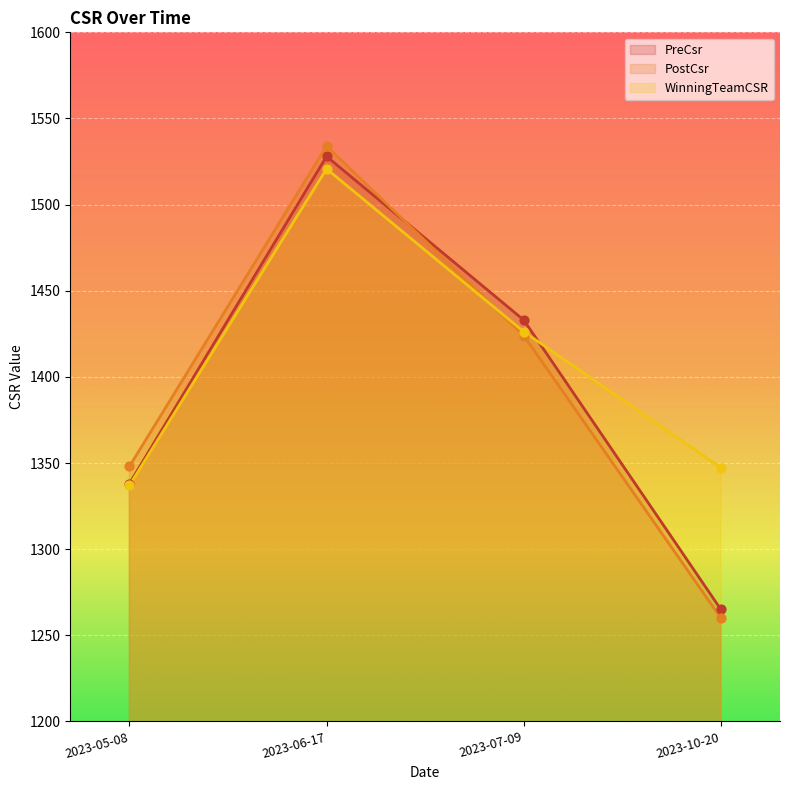

At which category is the sum across all series the highest?

2023-06-17